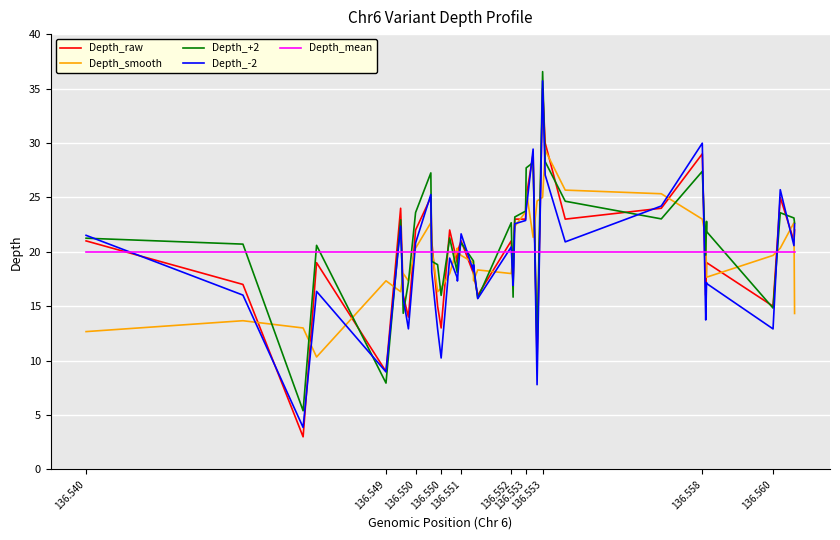

What is the minimum value shown in the chart?

3.0